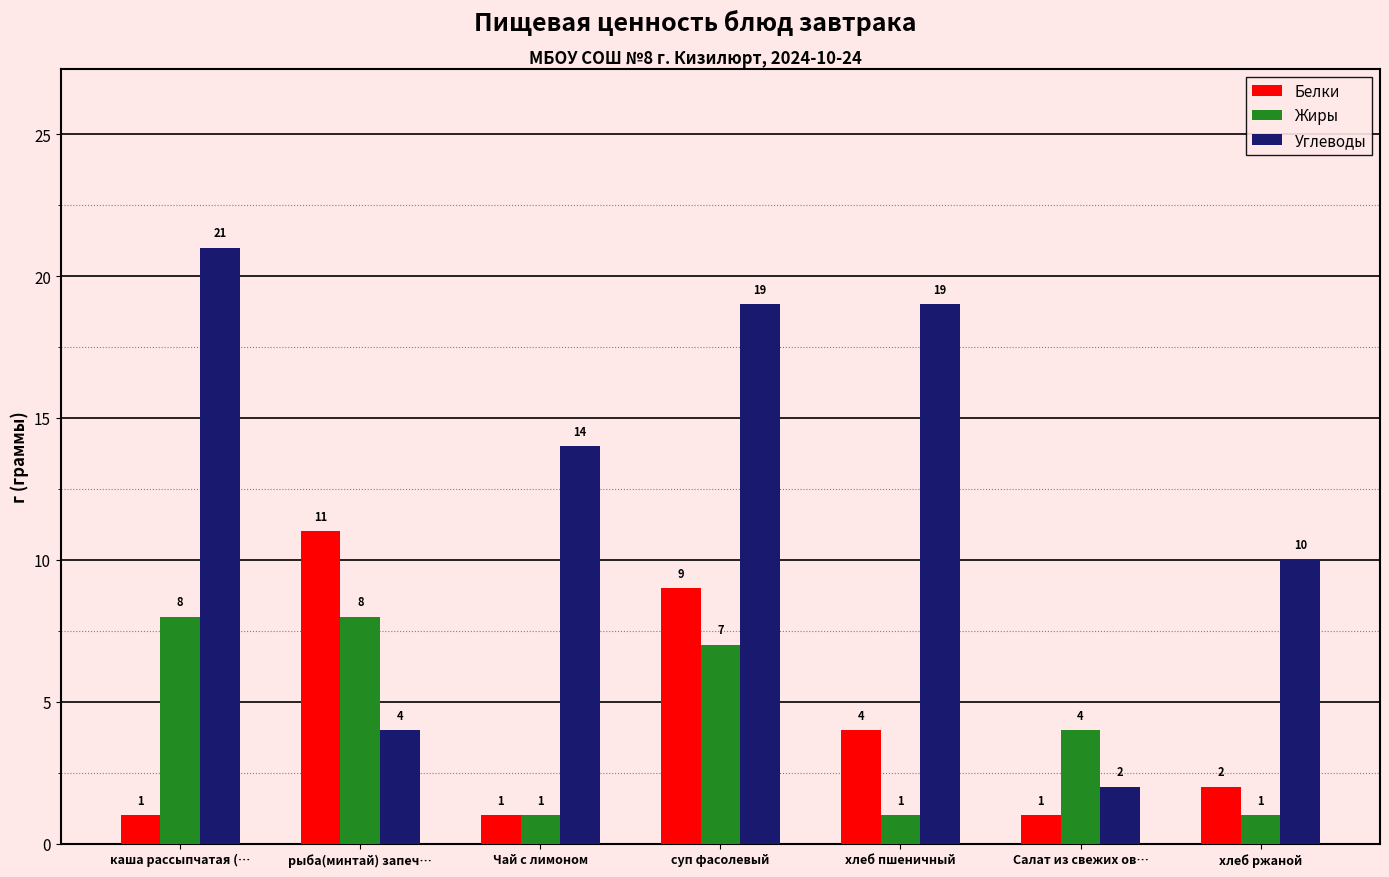

What is the value of the Углеводы bar at the 5th from the left?

19